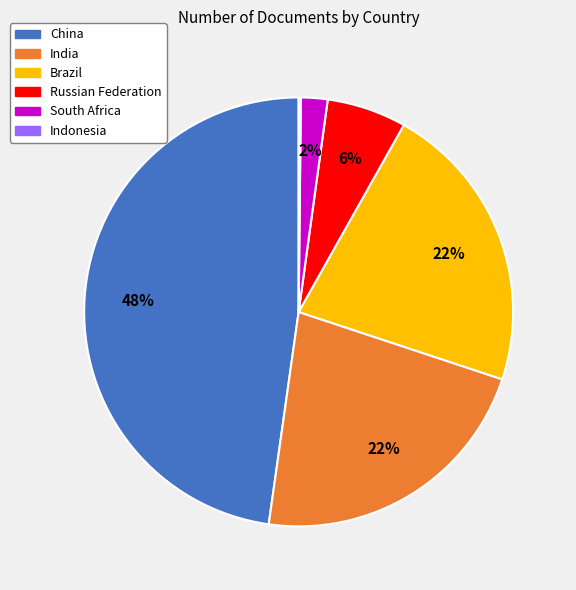

To the nearest percent, what is the difference between the South Africa and Brazil slice percentages?

20%